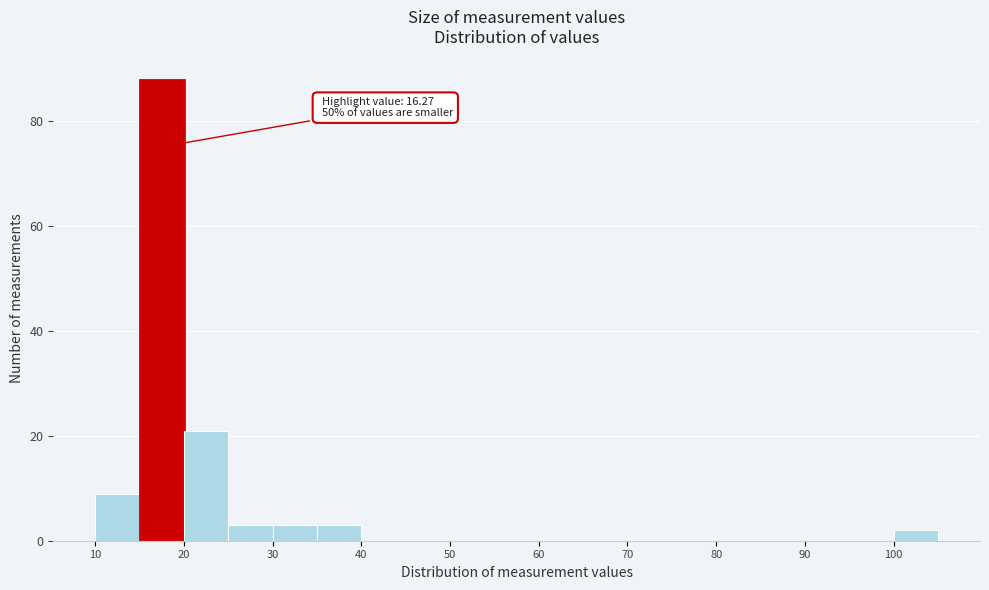

Over which range of the x-axis is the bar tallest?

15 to 20